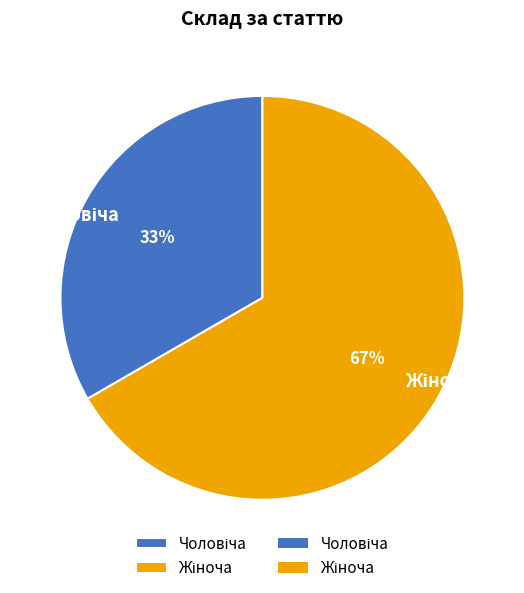

Count the number of slices in the pie.

2